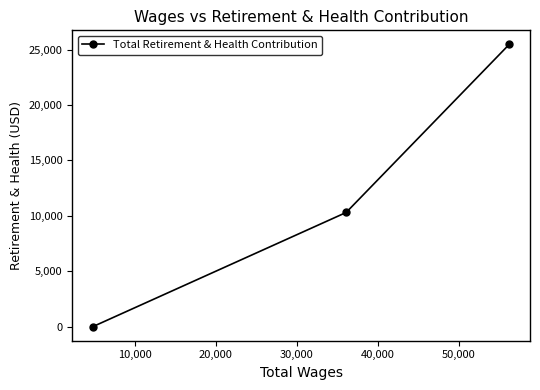

Does the chart display data point markers on the line(s)?

Yes